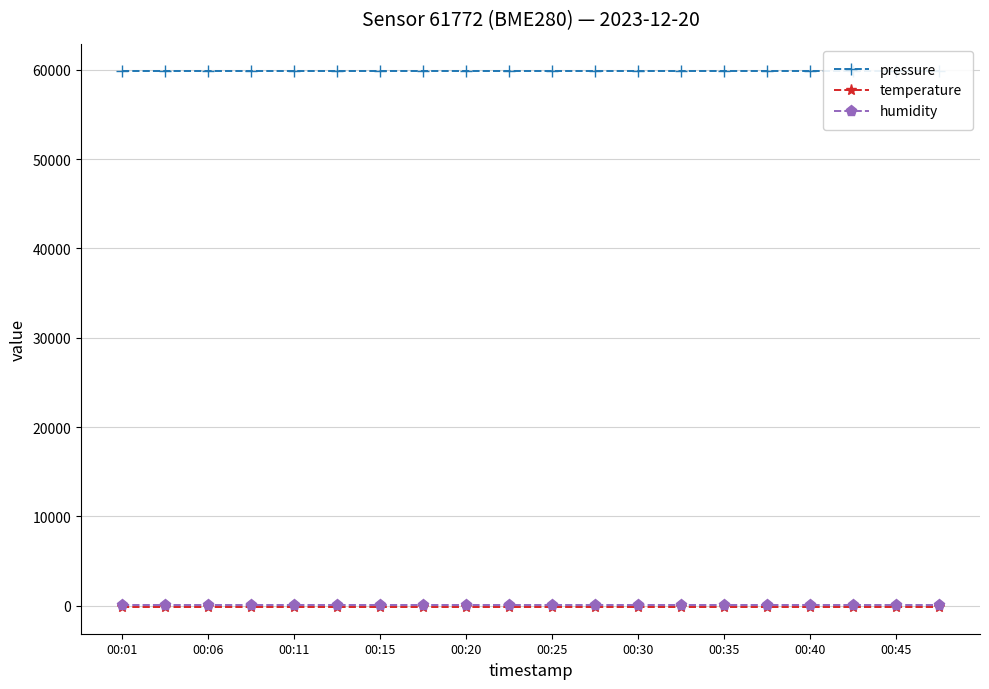

True or false: pressure and temperature intersect in this chart.

False